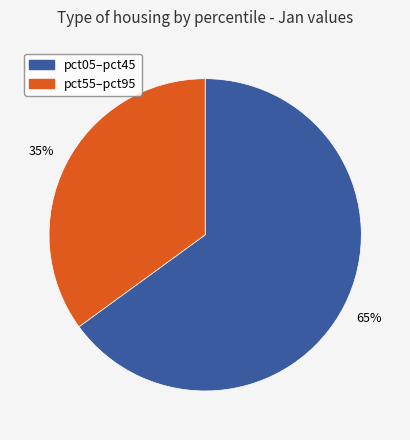

To the nearest percent, what is the difference between the largest and smallest slice percentages?

30%